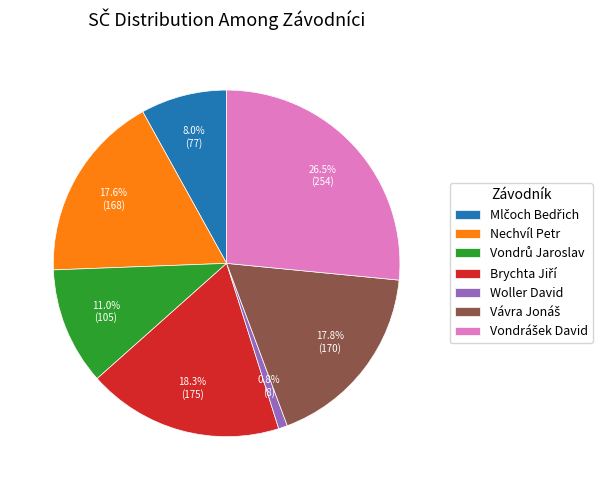

Is there any slice that represents more than half of the pie?

No